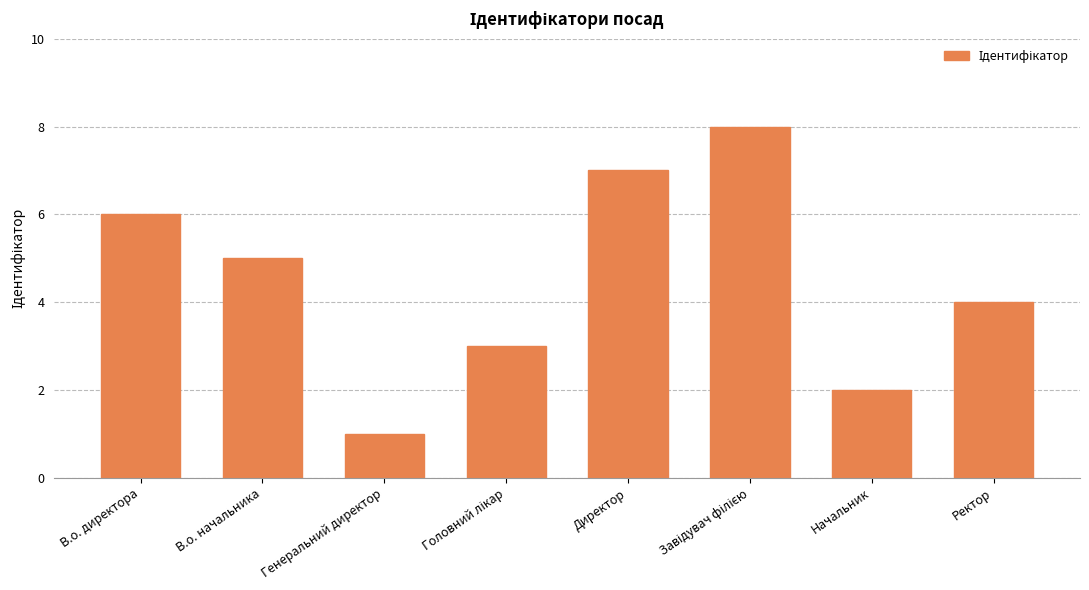

Which has a higher value, Начальник or Директор?

Директор